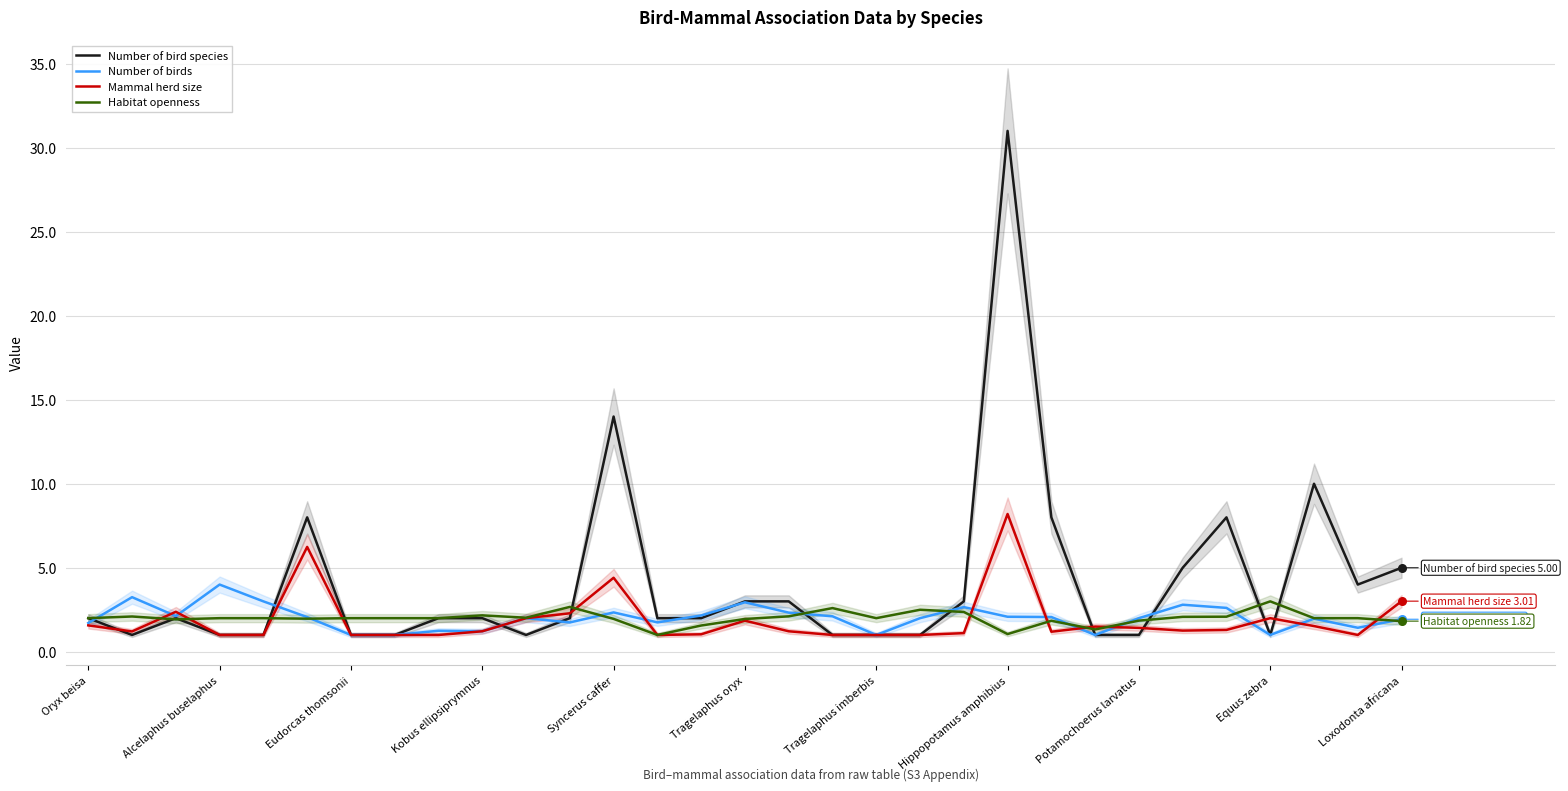

Which series reaches the maximum Y coordinate?

Number of bird species